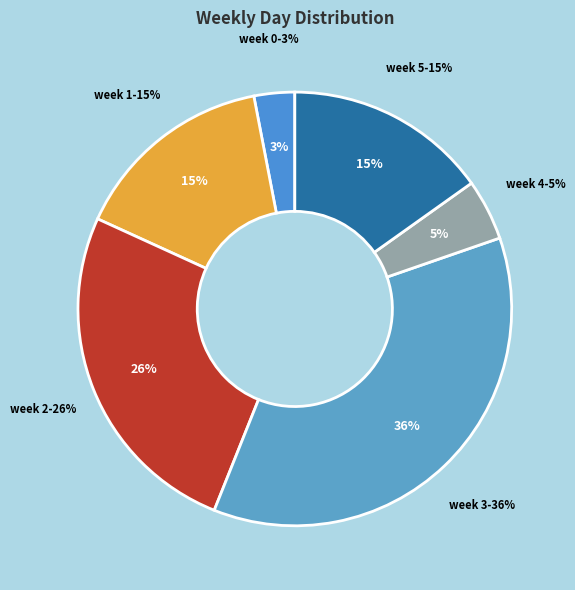

To the nearest percent, what is the average slice percentage?

17%